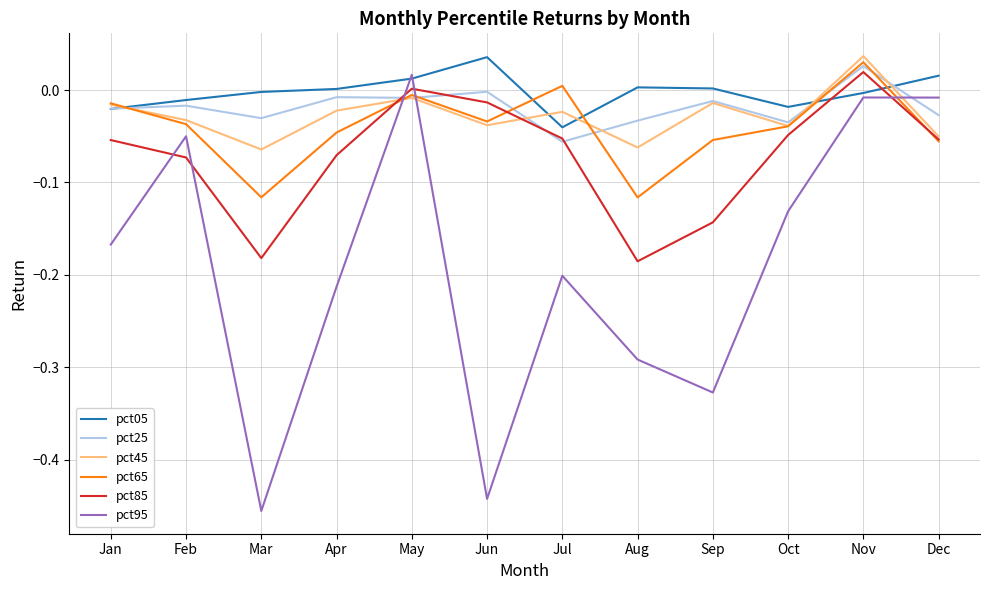

Which label corresponds to the smallest value in the chart?

Mar